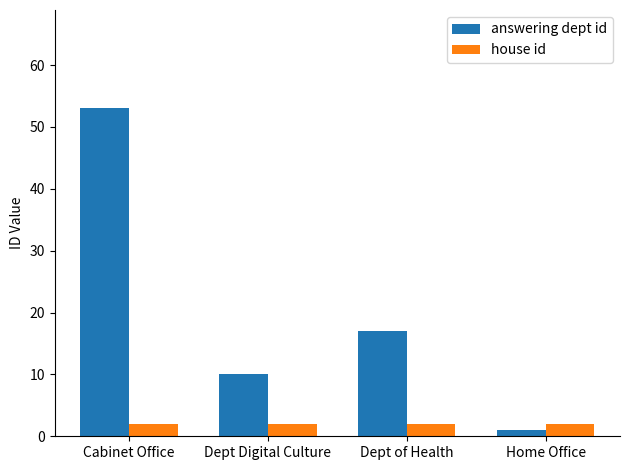

What is the sum of the house id values at Dept of Health and Dept Digital Culture?

4